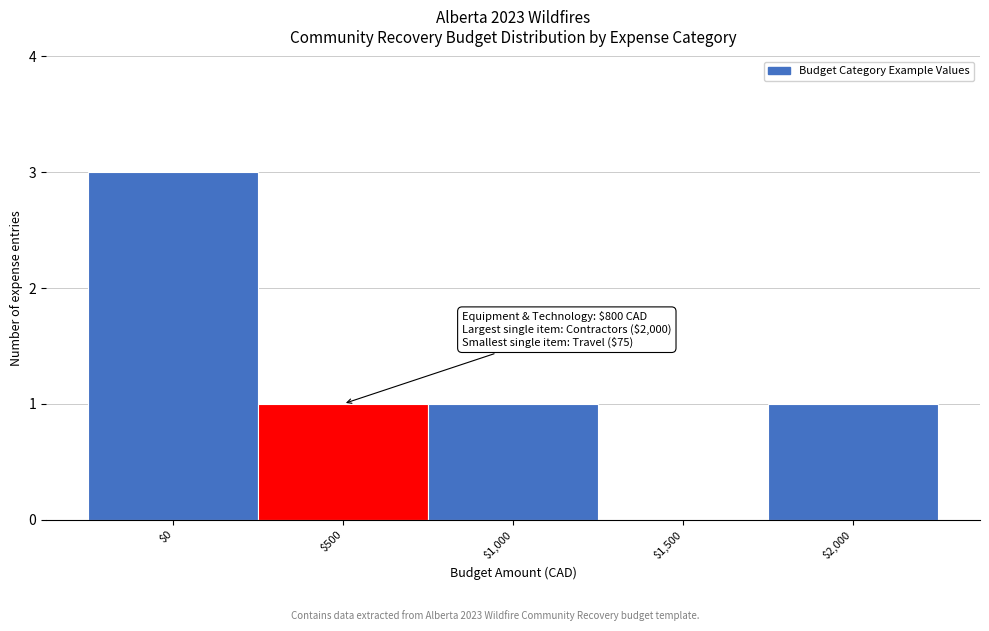

Which label corresponds to the largest value in the chart?

$0